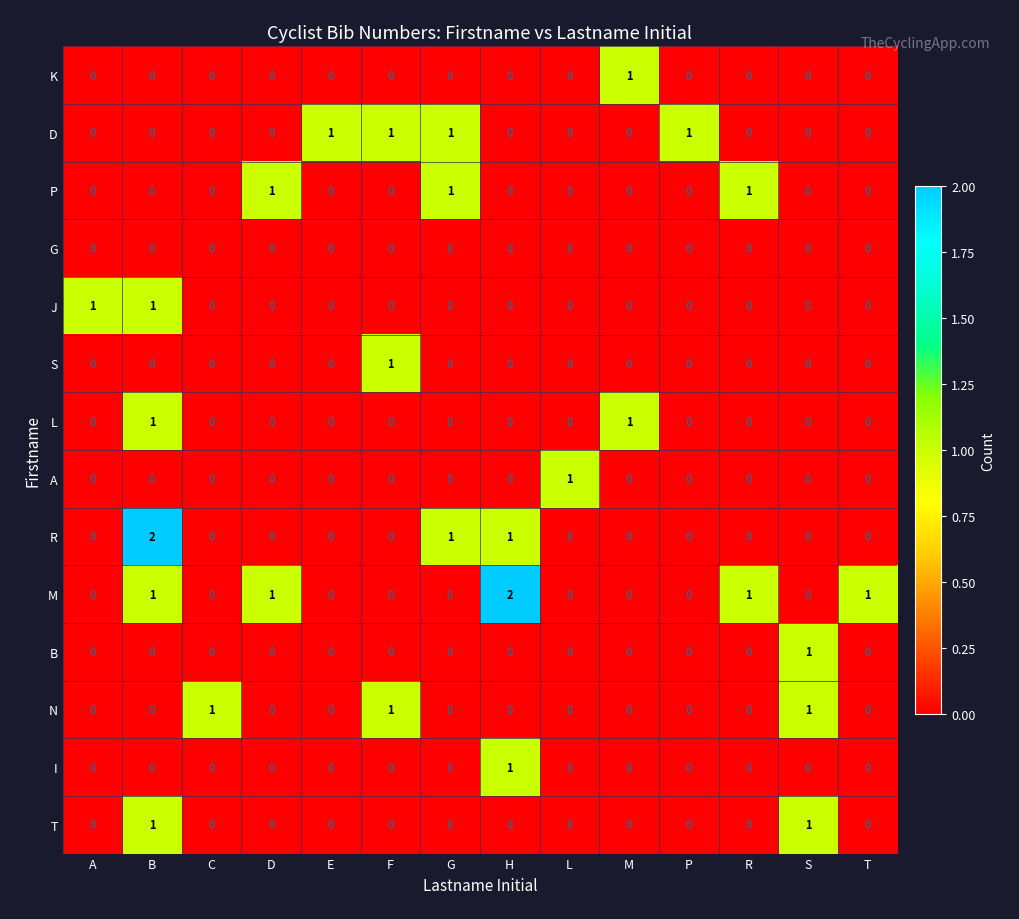

At which category is the sum across all series the highest?

B